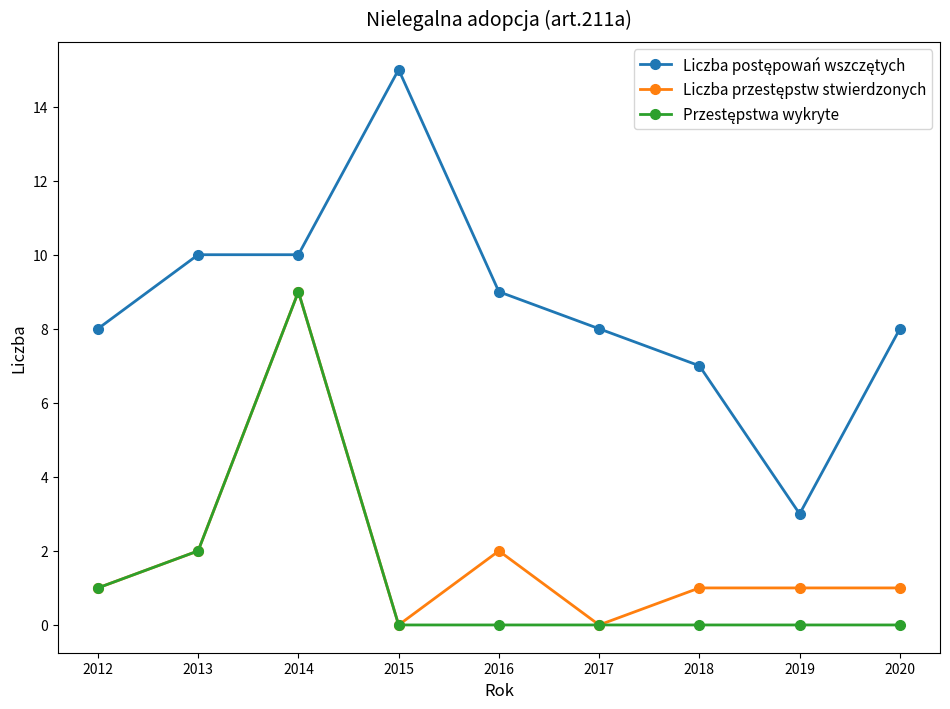

Which category has the highest value across all series?

2015